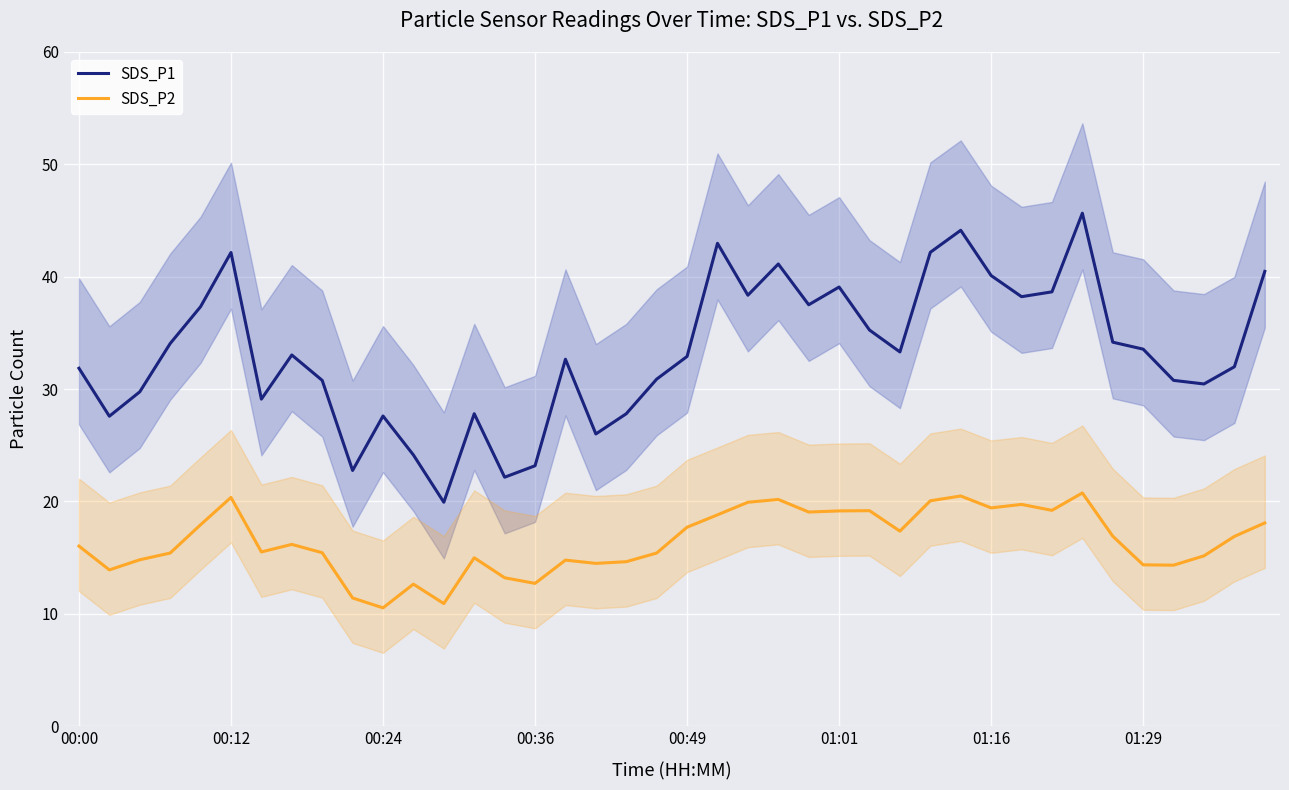

True or false: SDS_P2 has more than 1 interior local peaks.

True